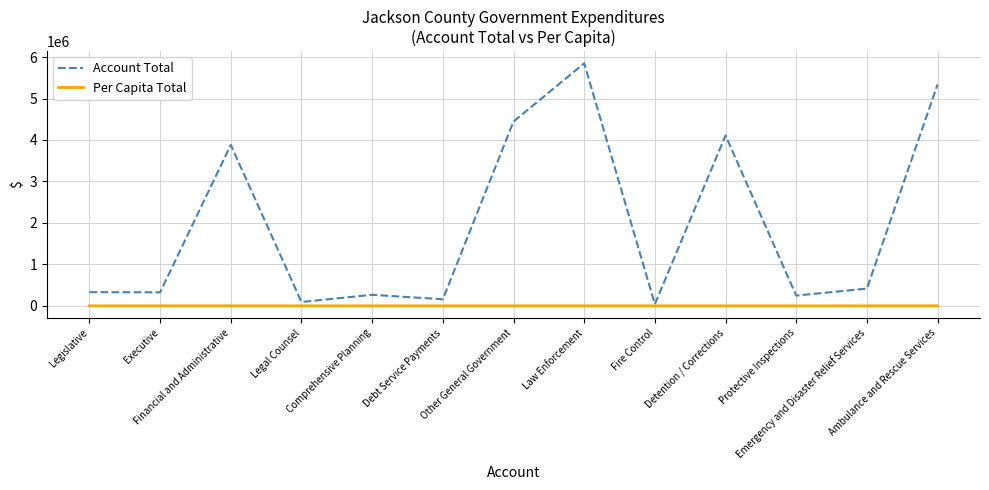

Which series has the widest spread of values?

Account Total